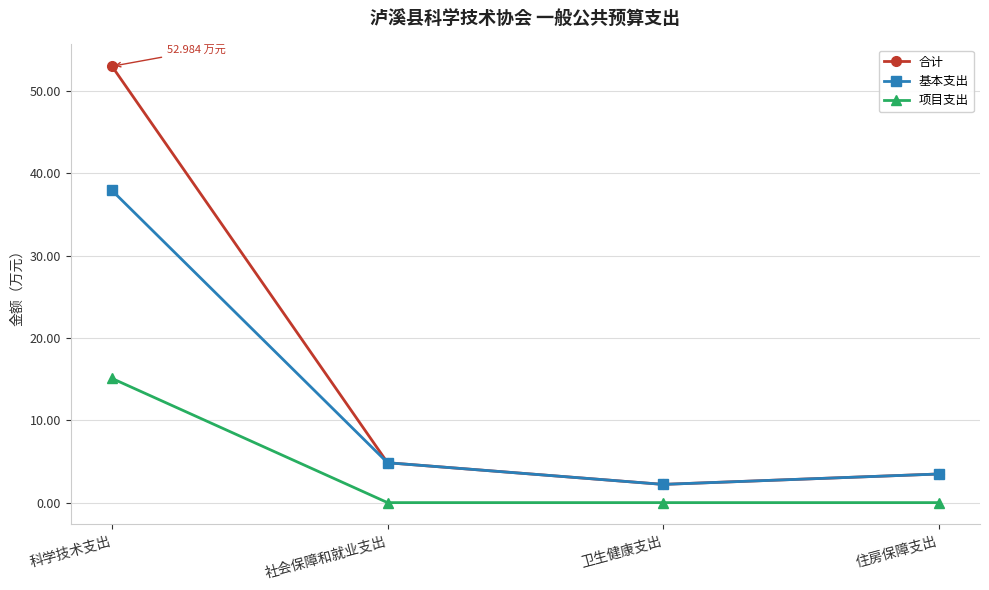

What is the label of the 4th point from the right?

科学技术支出